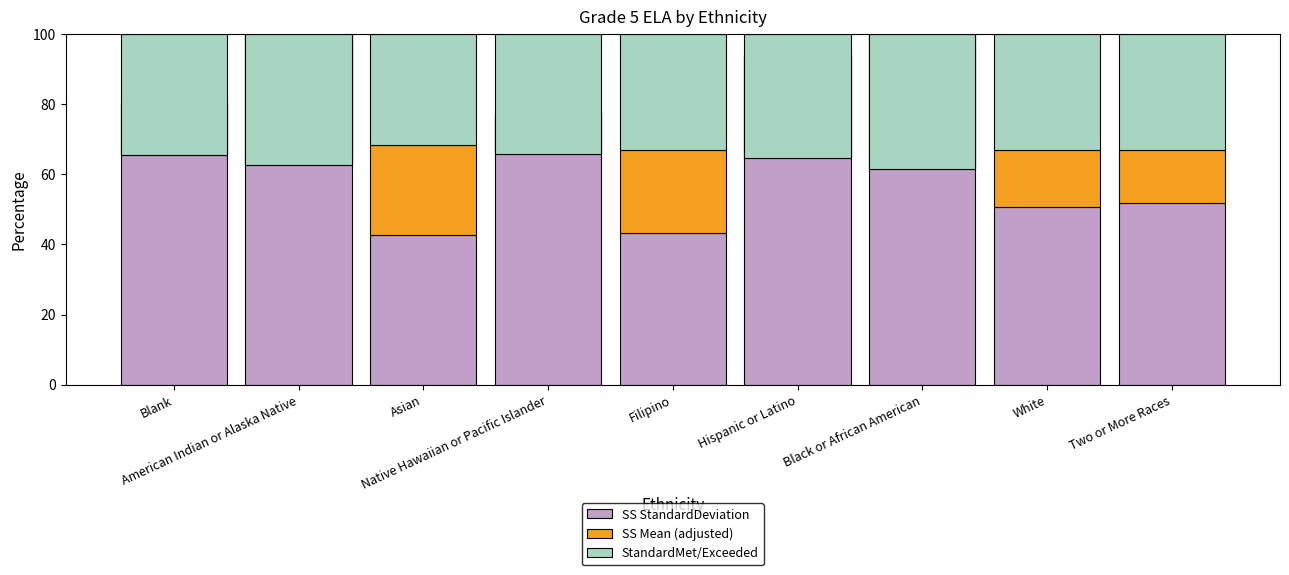

How many groups of bars are there?

9